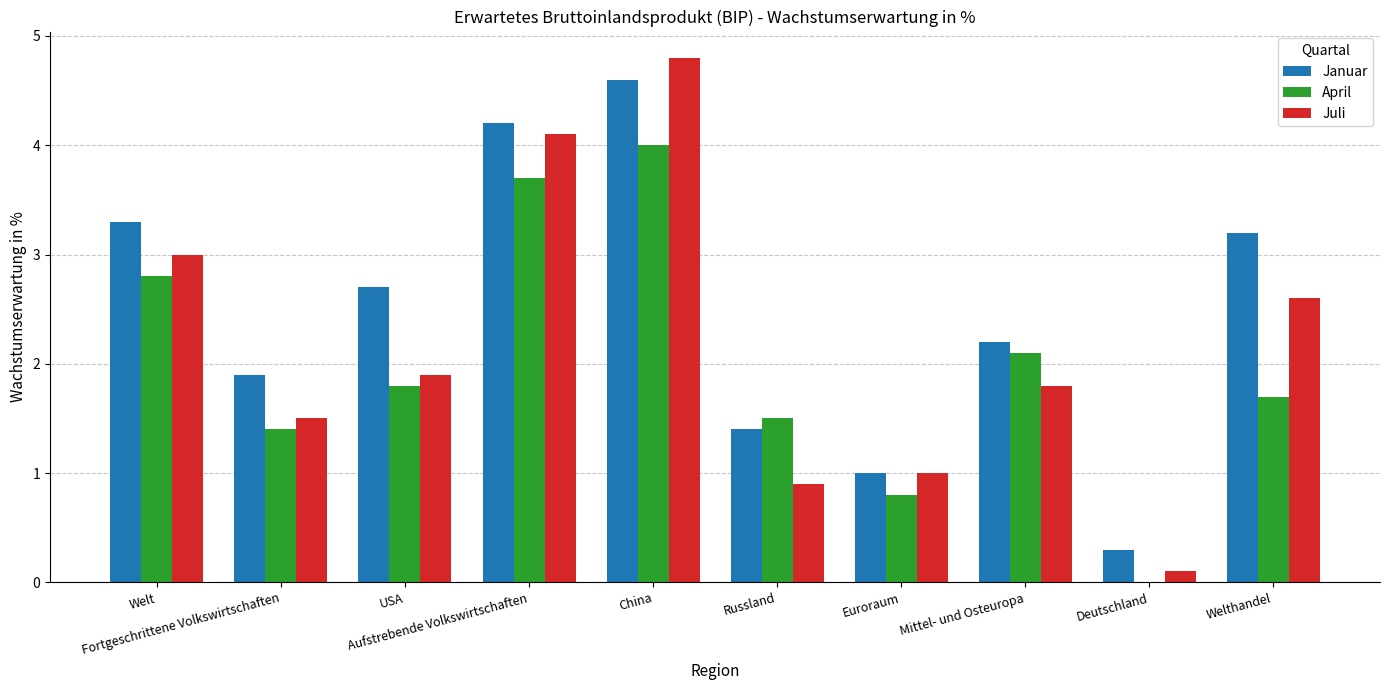

What is the sum of the April values at Aufstrebende Volkswirtschaften and Euroraum?

4.5